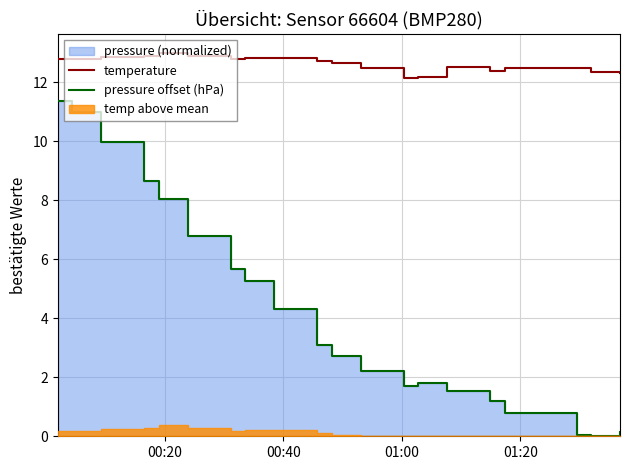

Reading left to right, extract all data points from this chart.

temperature: 12.8	12.8	12.9	12.9	13.0	12.9	12.8	12.8	12.8	12.7	12.7	12.5	12.2	12.2	12.5	12.4	12.5	12.5	12.3	12.3
pressure offset (hPa): 11.4	11.0	10.0	8.7	8.0	6.8	5.7	5.3	4.3	3.1	2.7	2.2	1.7	1.8	1.5	1.2	0.8	0.0	0.0	0.2